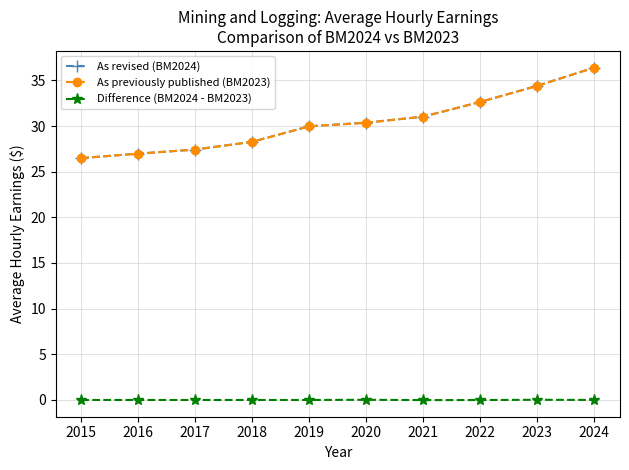

What is the sum of all As previously published (BM2023) values?

303.9